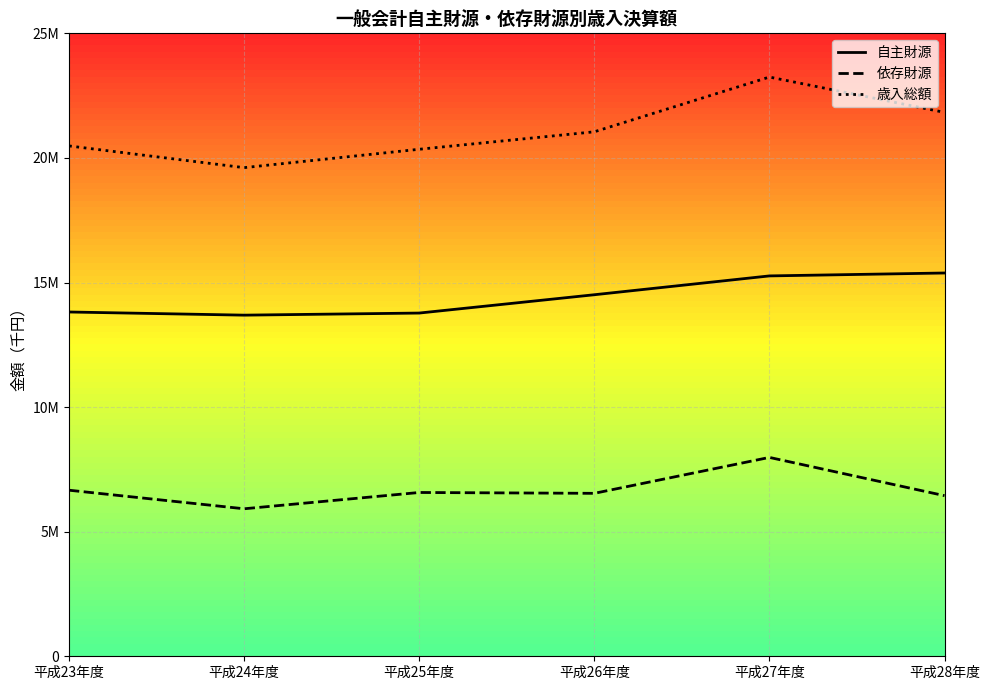

Is this an area chart (filled region under the line)?

Yes